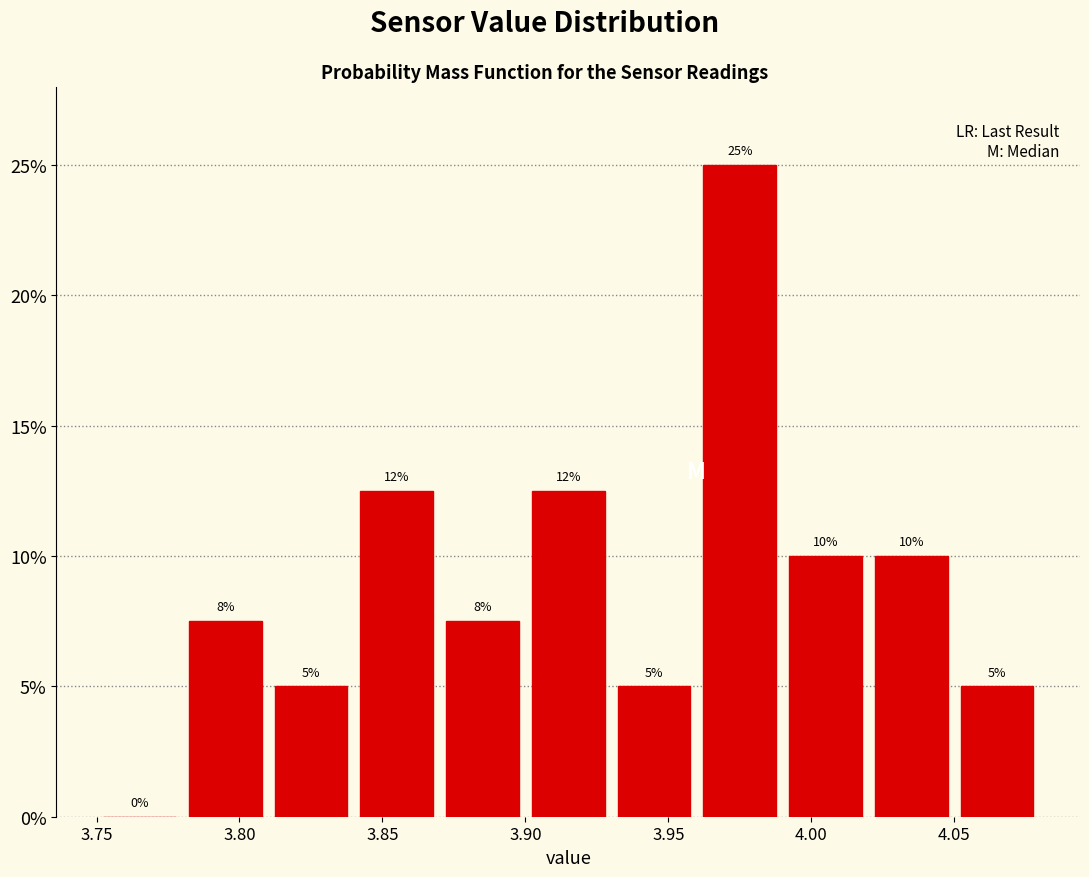

Over which range of the x-axis is the bar tallest?

3.96 to 3.99